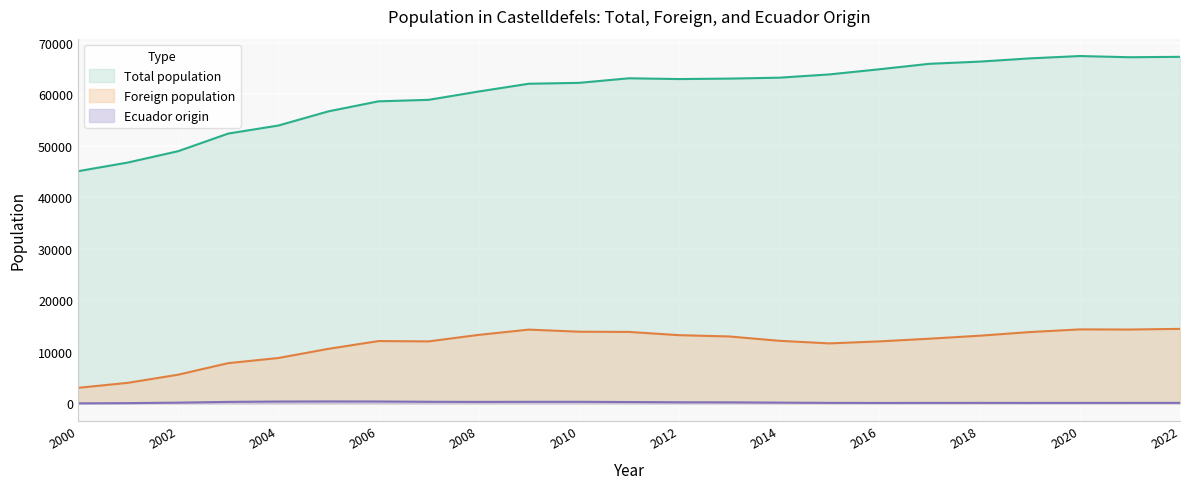

What is the difference between the Foreign population values at 2004 and 2014?

3342